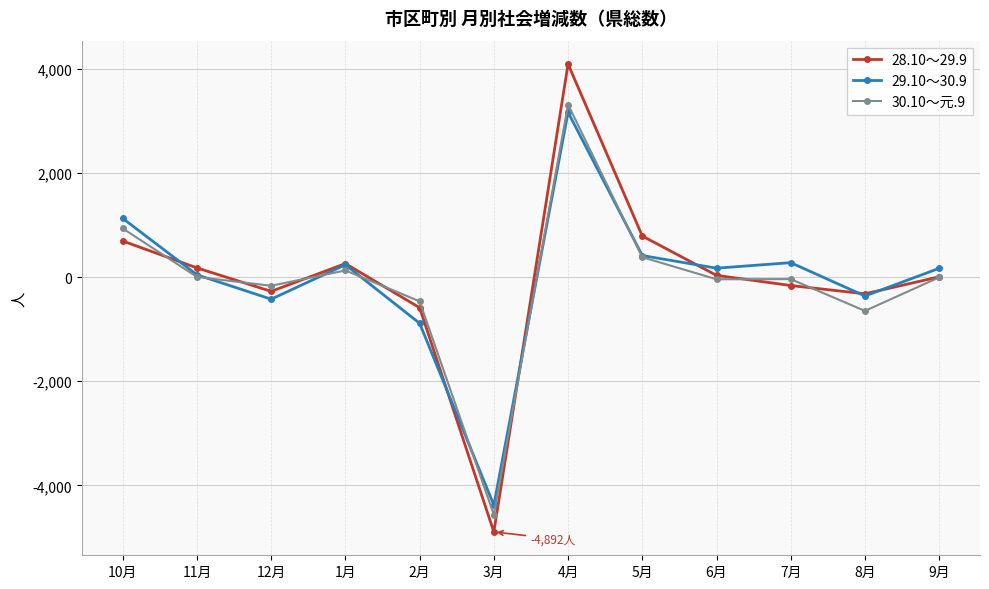

What position from the right is 8月?

2